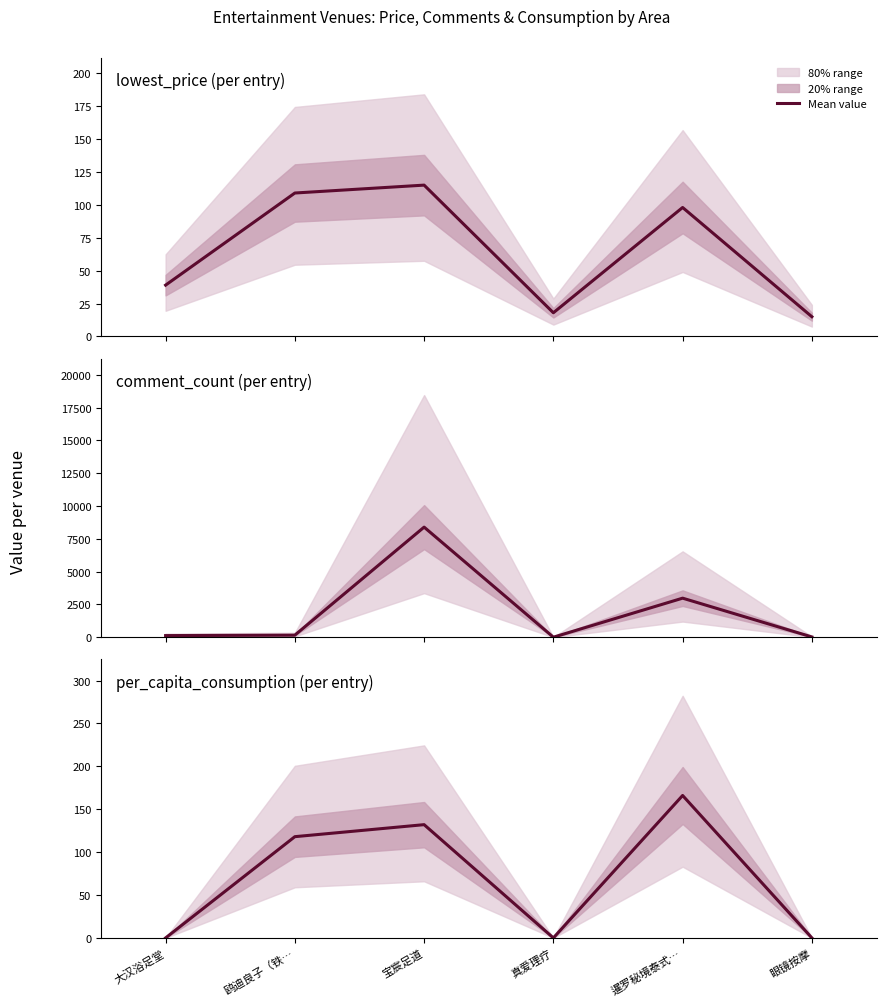

What is the label of the 6th point from the right?

大汉浴足堂